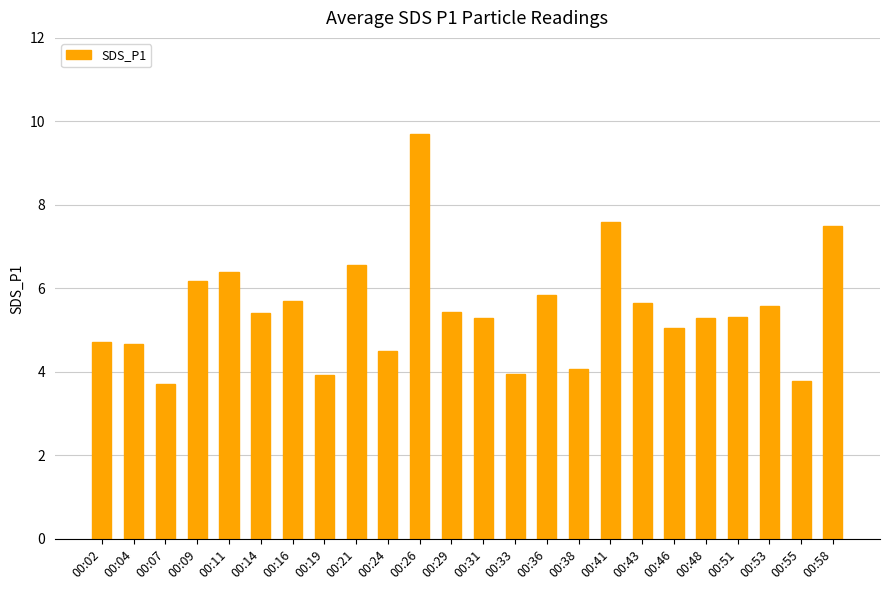

Which label corresponds to the largest value in the chart?

00:26